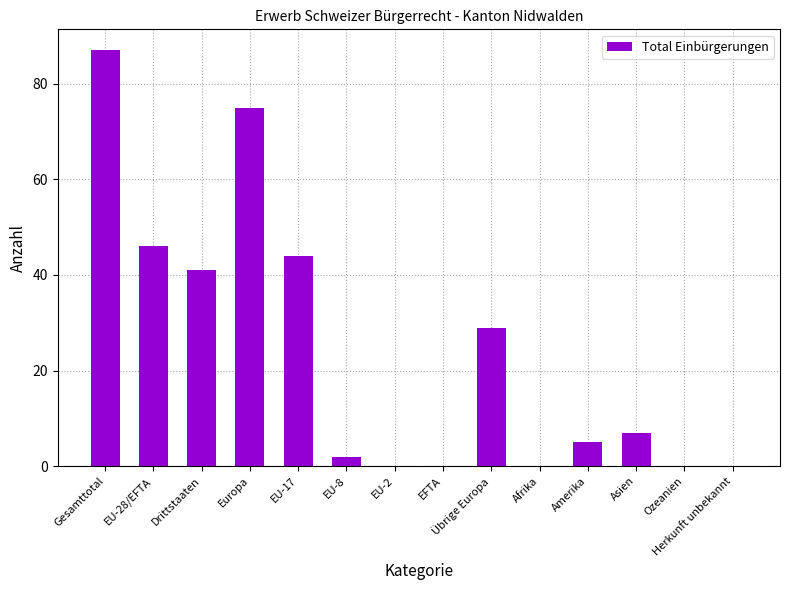

Does the chart contain stacked bars?

No